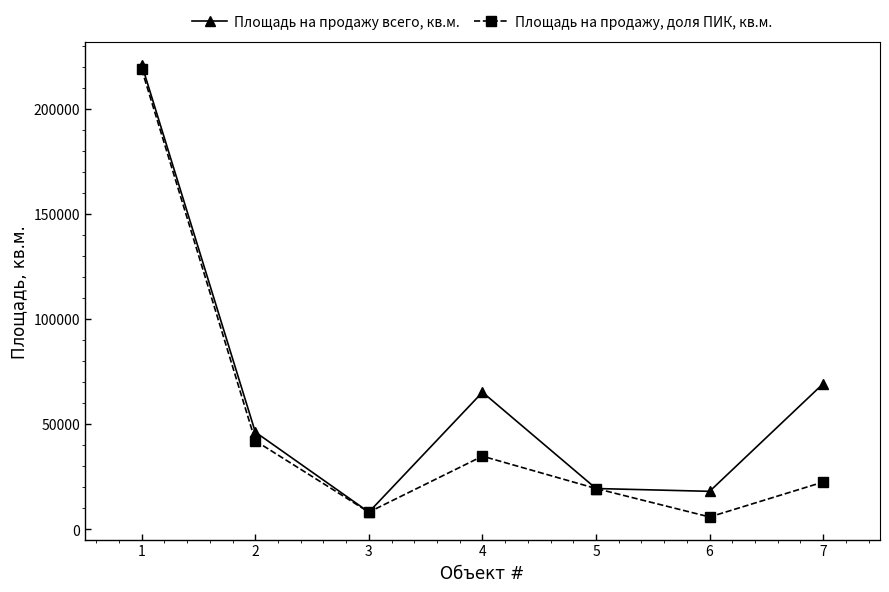

What is the total value across all series at 4?

99949.2